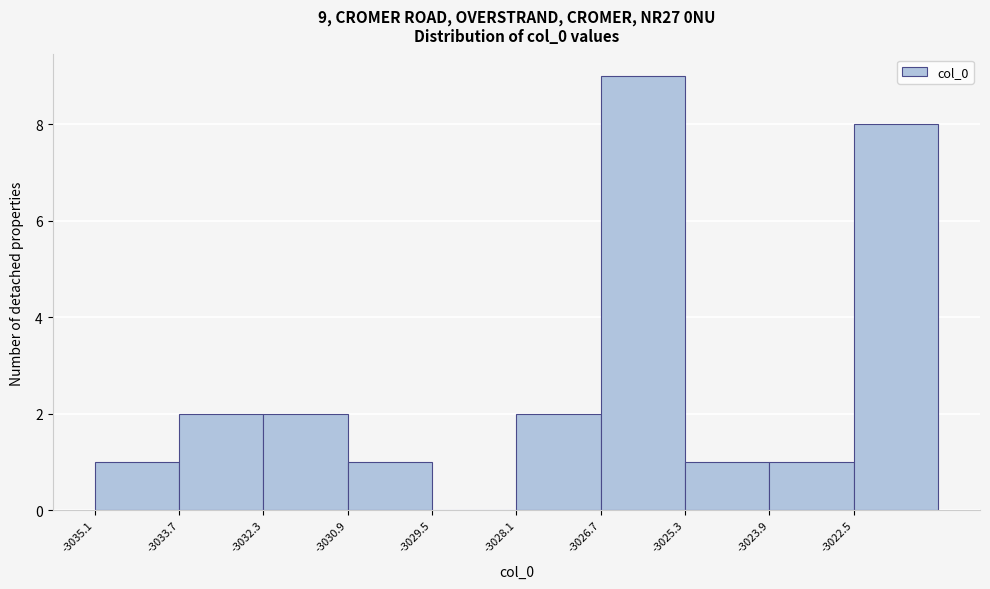

Over which range of the x-axis is the bar tallest?

-3026.6 to -3025.4